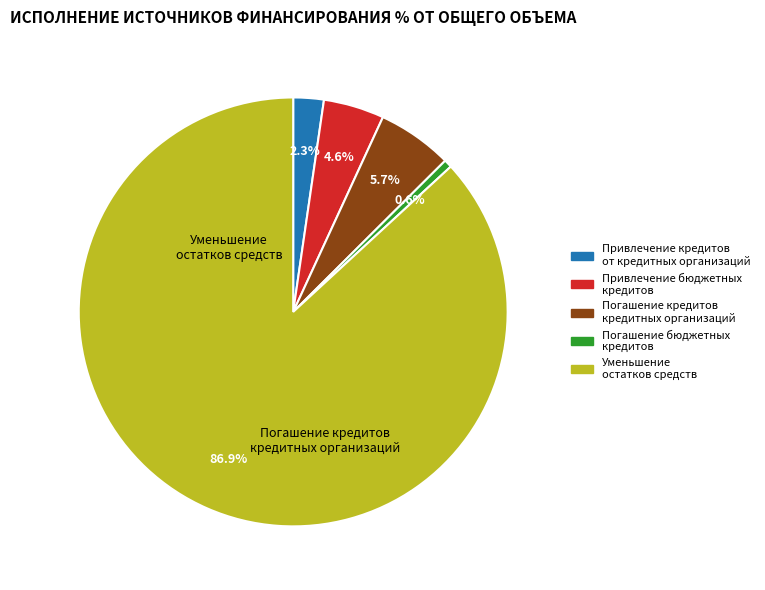

How many segments does this pie chart have?

5